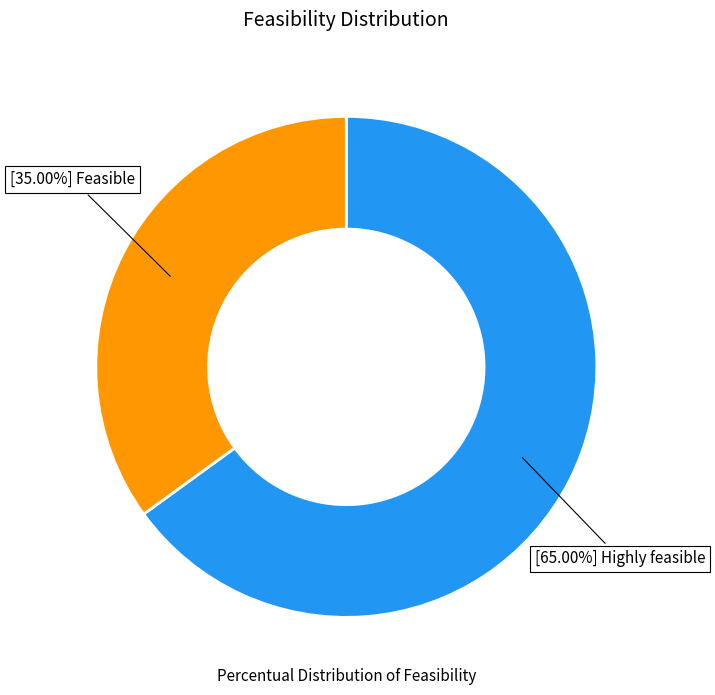

Does any single category account for the majority?

Yes